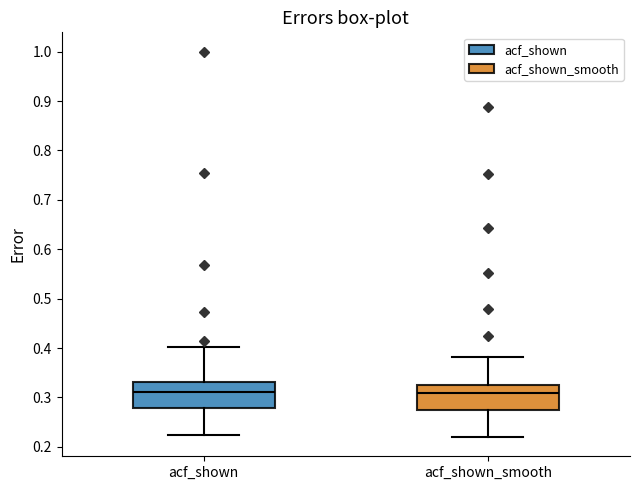

Reading left to right, read every box against the y-axis: the position of its median line, the range the box covers, and the ends of its whiskers. The values are not printed on the chart, so give them approximately, as read against the axis.

acf_shown: median 0.31, box 0.28 to 0.33, whiskers 0.22 to 0.40
acf_shown_smooth: median 0.31, box 0.28 to 0.33, whiskers 0.22 to 0.38